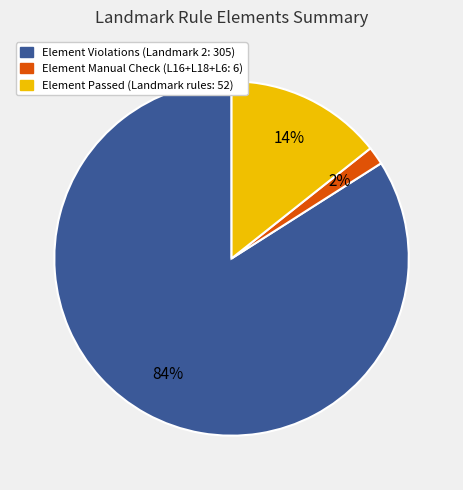

To the nearest percent, what is the average slice percentage?

33%